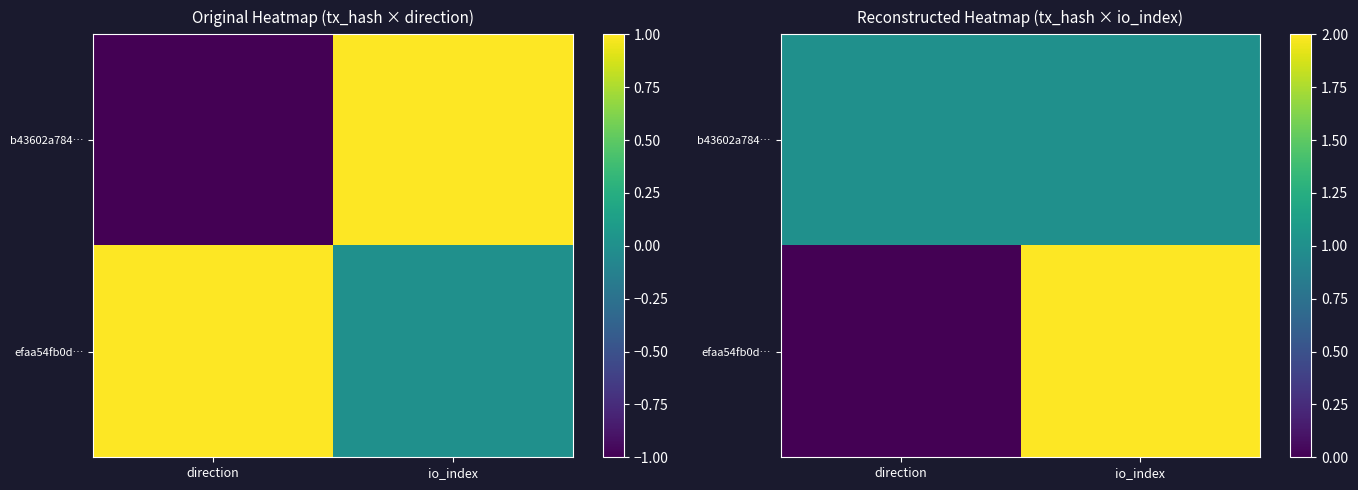

The b43602a784… series shows 0 at io_index. True or false?

False